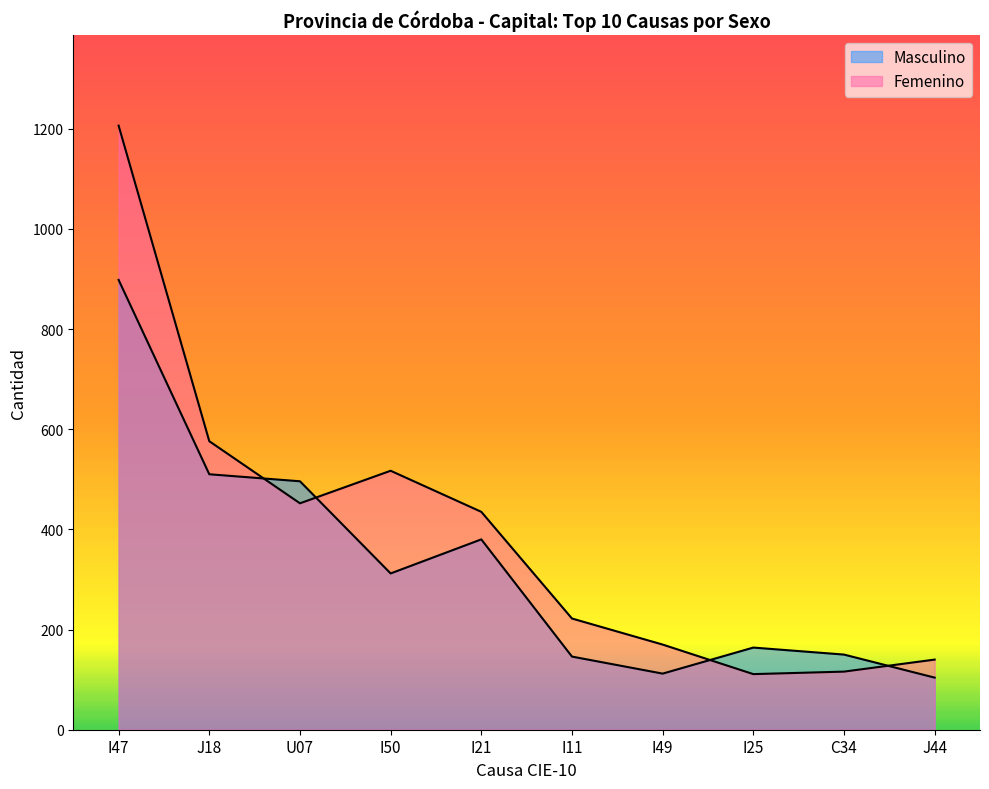

True or false: Femenino has a value of 720 at I21.

False